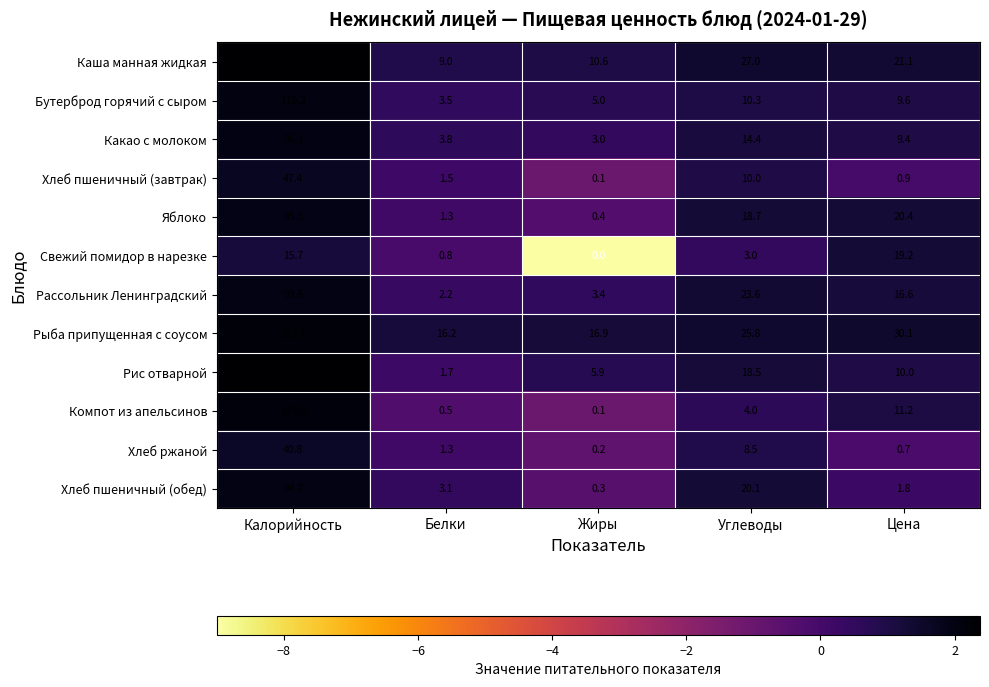

What is the sum of all Яблоко values?

126.1